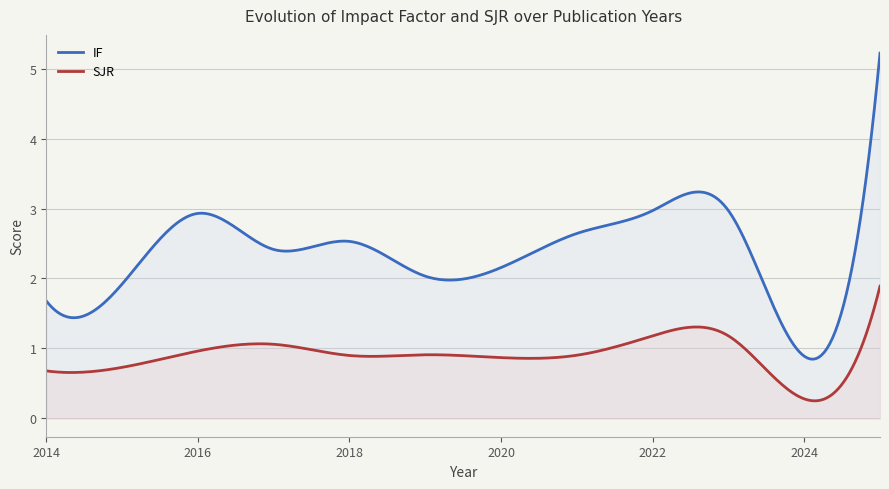

Which series has the largest range (max minus min)?

IF